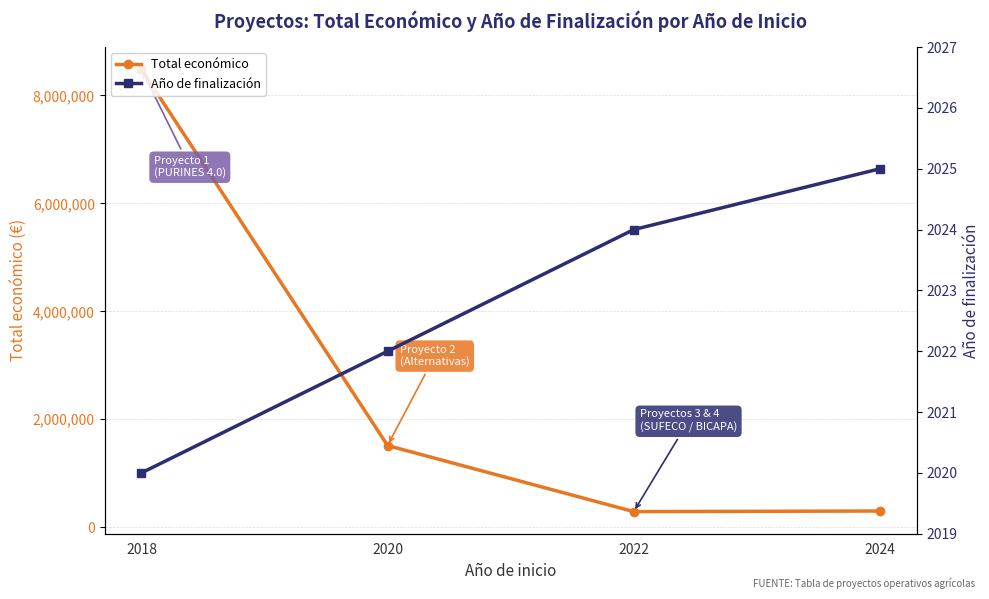

True or false: Total económico and Año de finalización intersect in this chart.

False